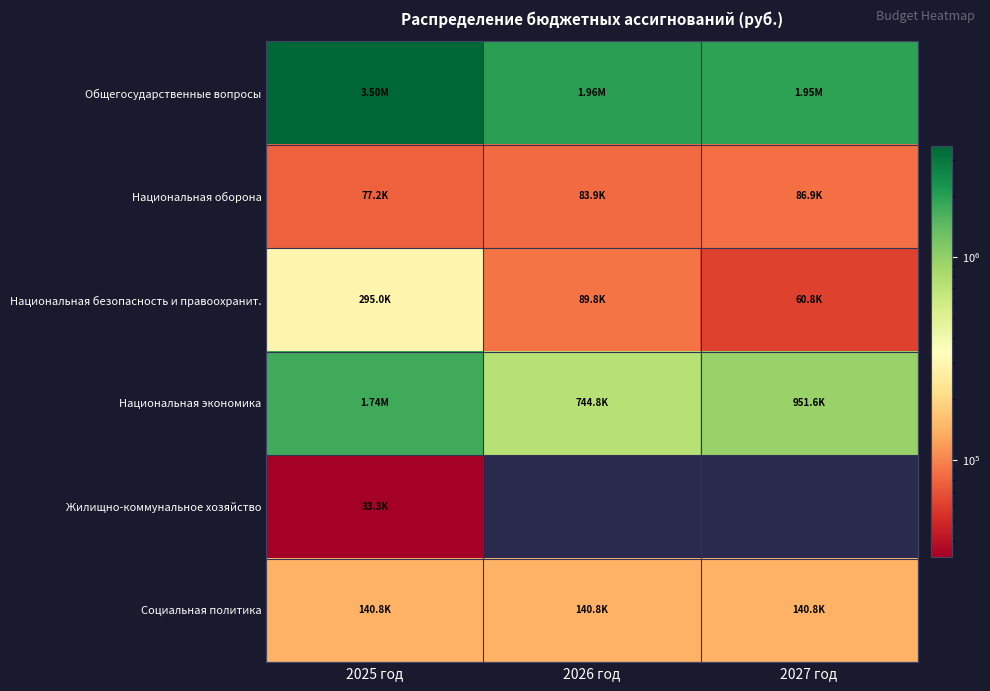

Which label corresponds to the smallest value in the chart?

2025 год